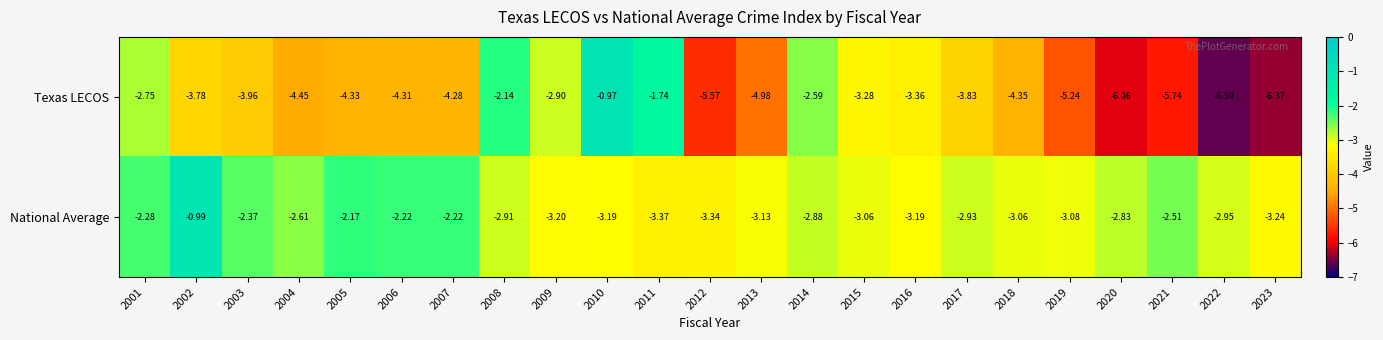

Which series has the largest total across all categories?

National Average